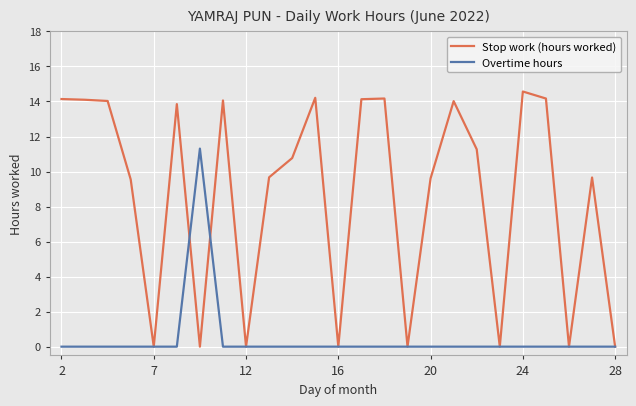

Which series has the widest spread of values?

Stop work (hours worked)